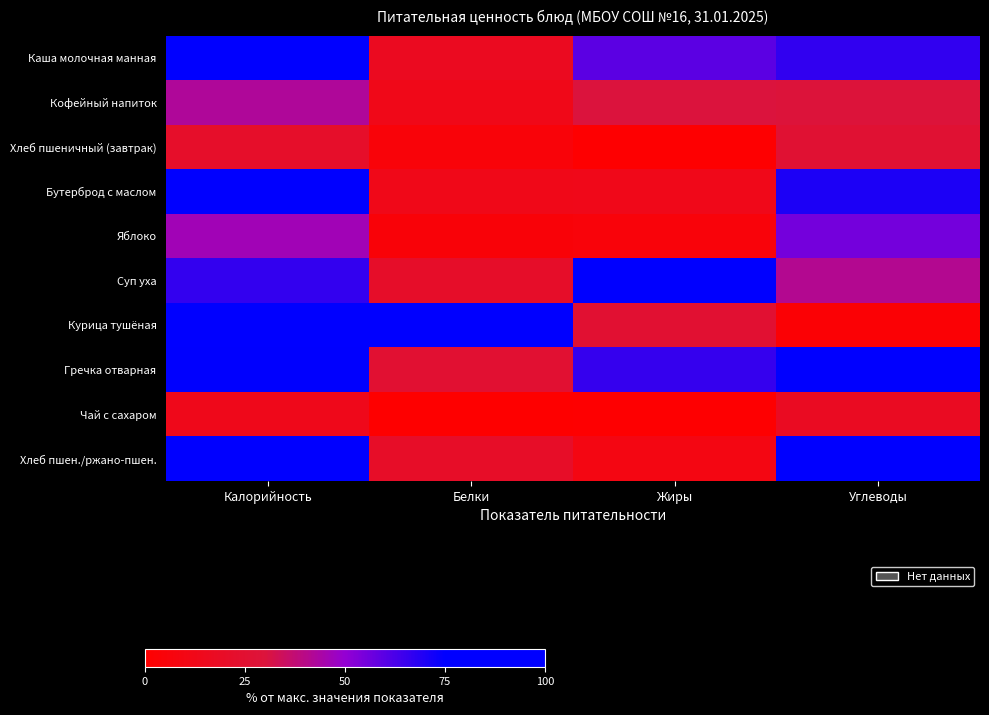

Rank the series by their maximum value, from lowest to highest.

Чай с сахаром, Хлеб пшеничный (завтрак), Кофейный напиток, Яблоко, Бутерброд с маслом, Каша молочная манная, Гречка отварная, Суп уха, Курица тушёная, Хлеб пшен./ржано-пшен.